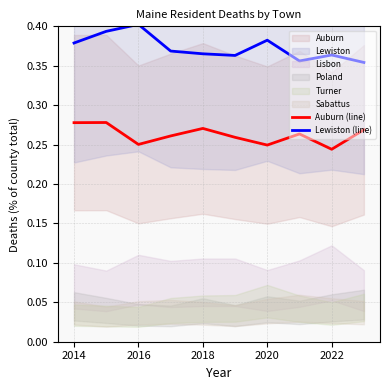

How many Lewiston (line) values are between 0 and 1?

10